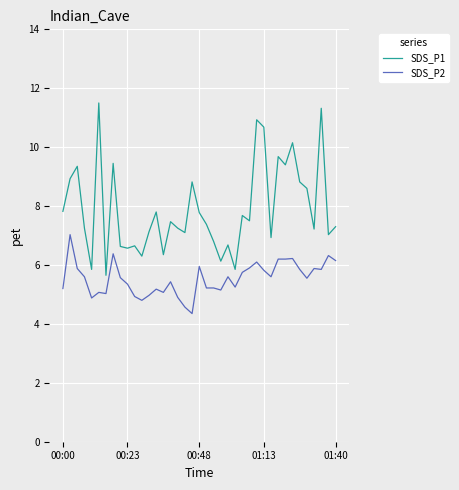

What is the difference between the maximum and minimum values in the SDS_P2 series?

2.7